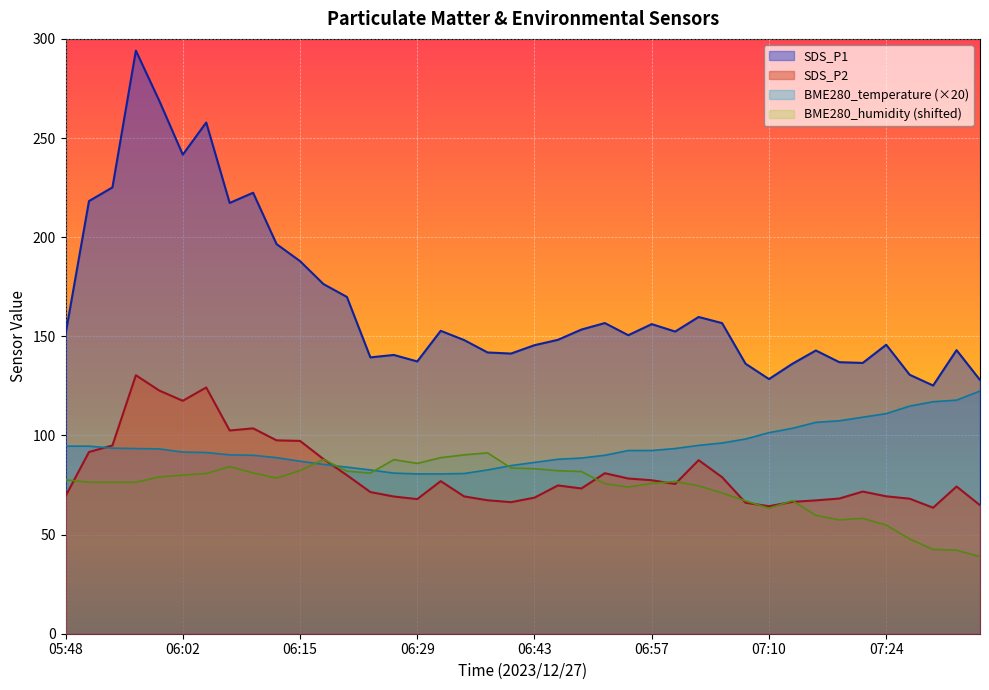

True or false: SDS_P1 and BME280_temperature intersect in this chart.

False